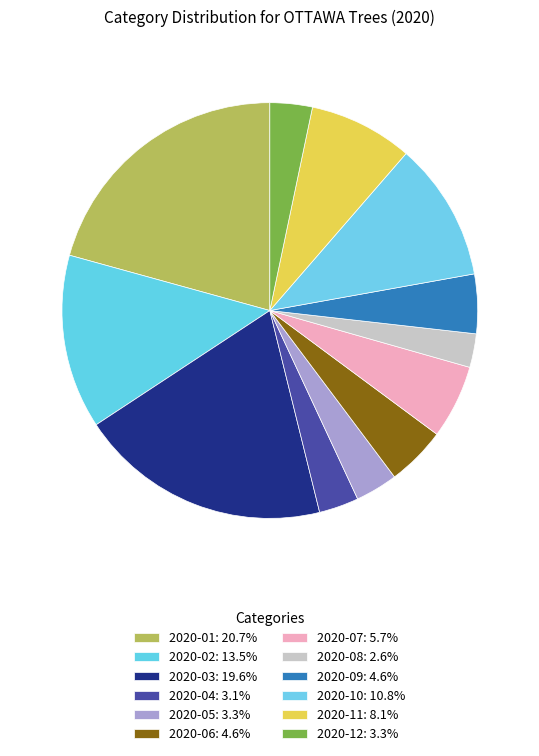

How many segments does this pie chart have?

12